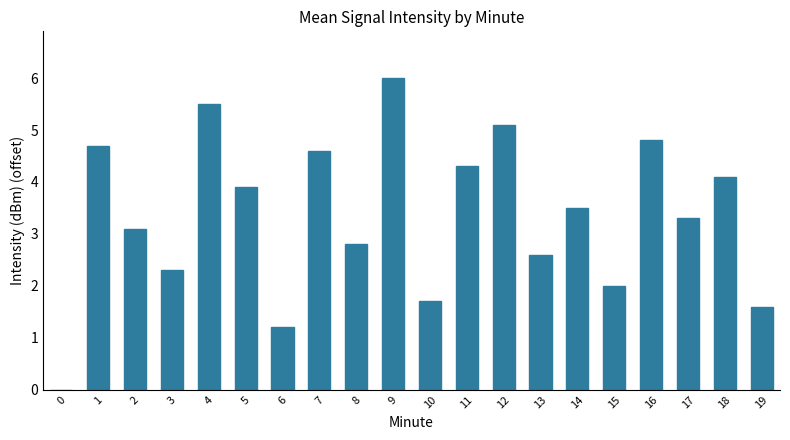

Is it true that the value at 2 is 3.1?

True